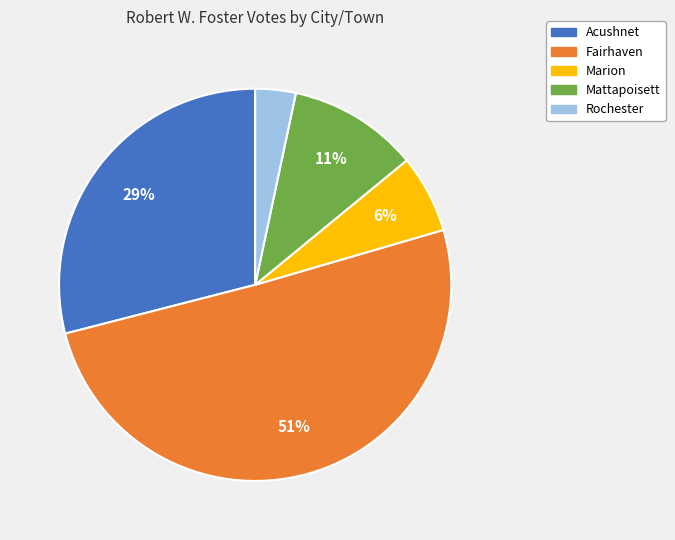

Is there a majority slice in this chart?

Yes